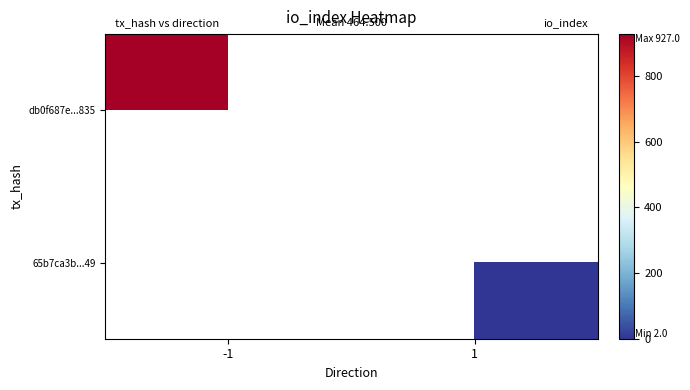

Where is db0f687e...835 nearest to the value 927?

-1